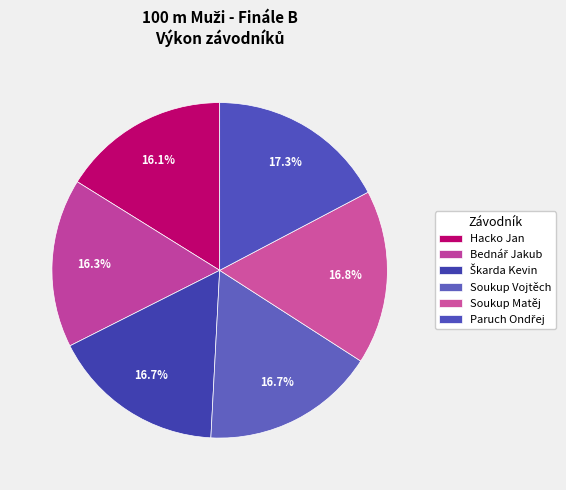

Combined, what portion of the pie is Bednář Jakub and Hacko Jan?

32.4%